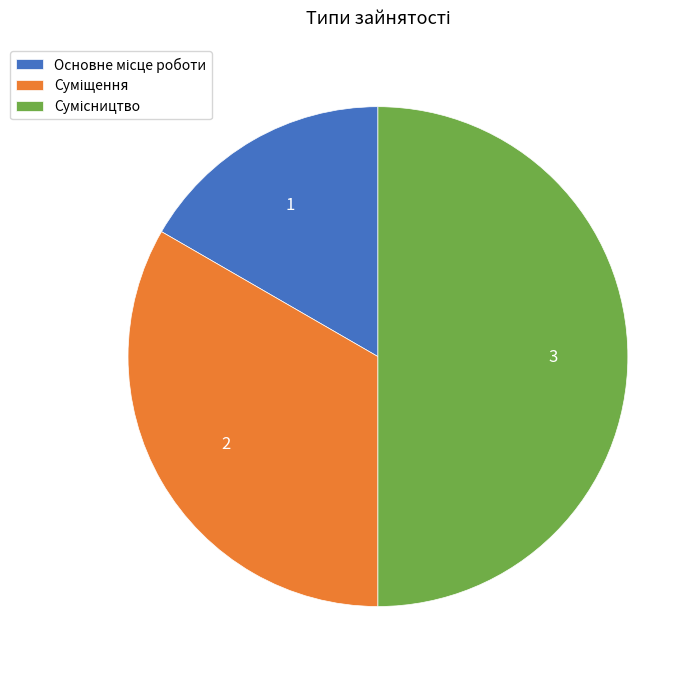

Count the number of slices in the pie.

3